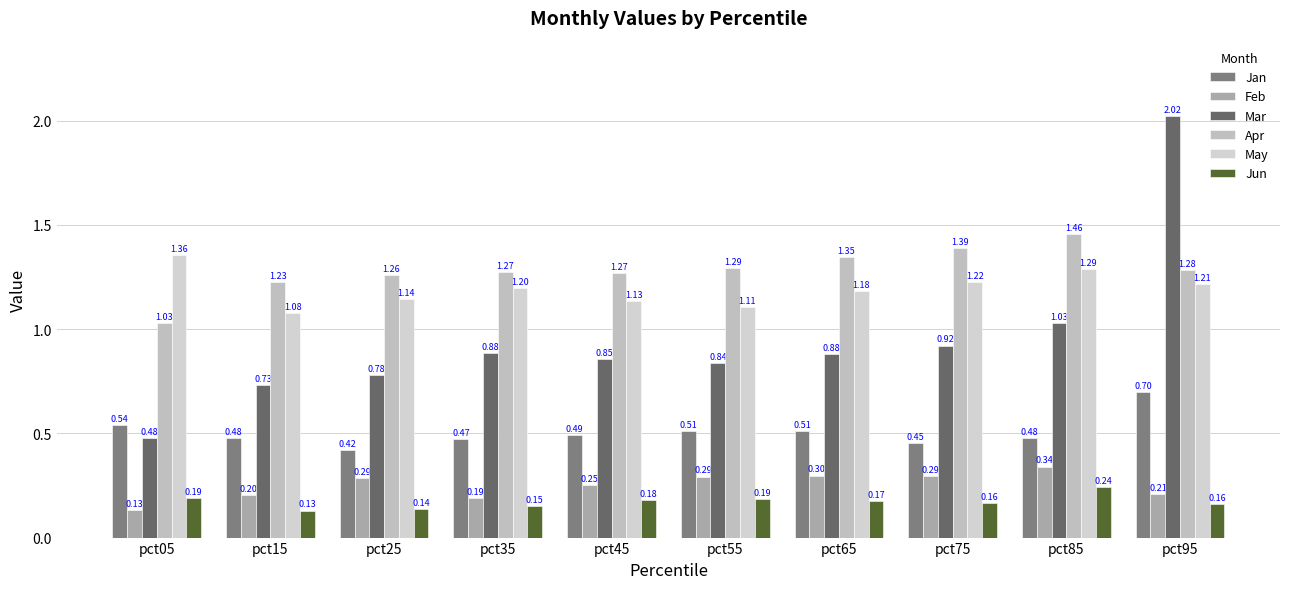

Where is Jun nearest to the value 0?

pct15